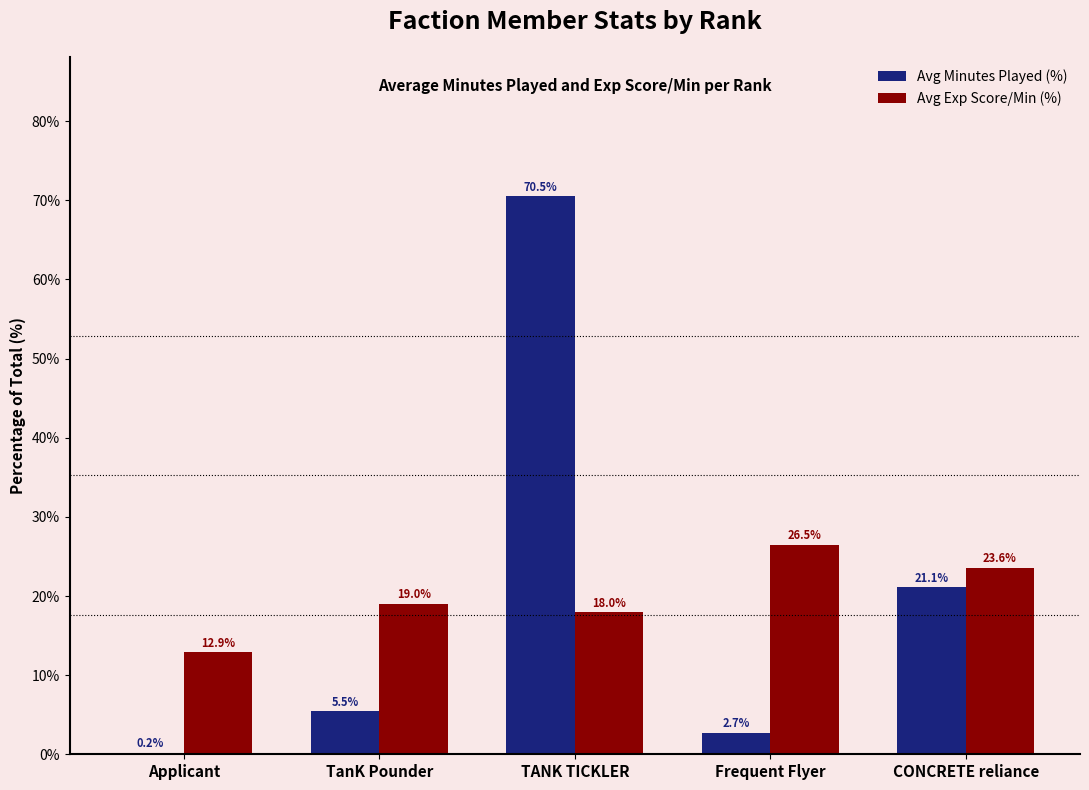

Count the number of categories in the chart.

5